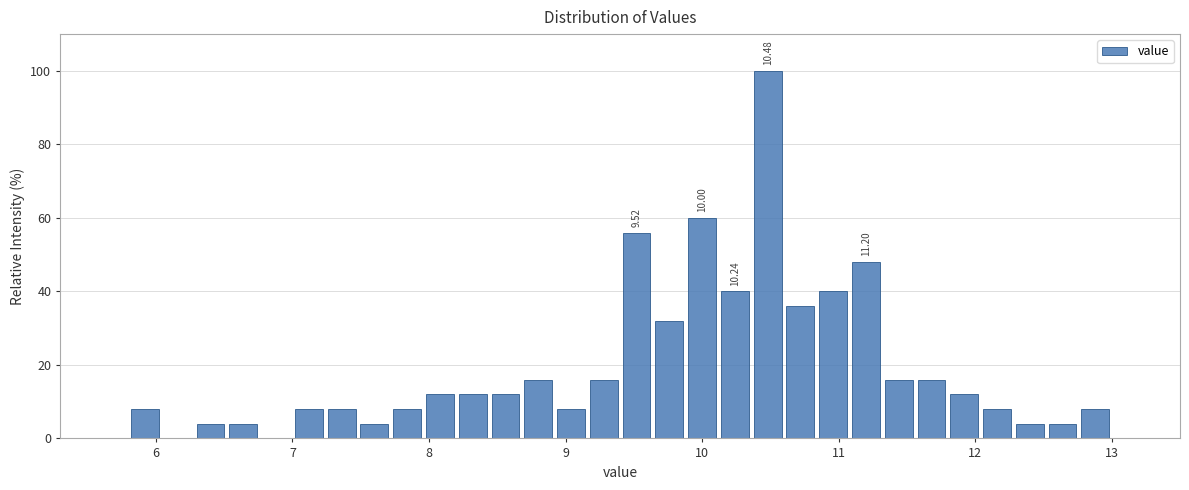

Around what value on the x-axis is the tallest bar? Give the approximate position of its centre, as read against the axis.

10.5